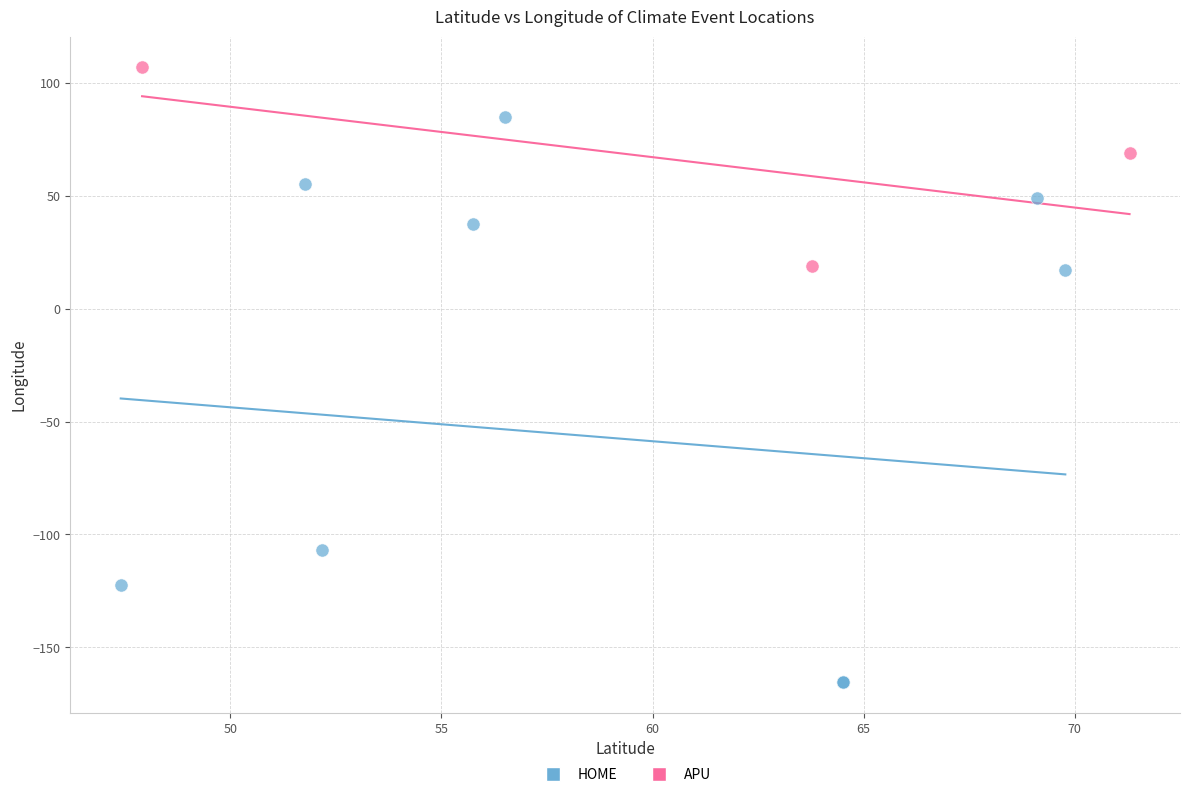

What are all the series names shown in the legend?

HOME, APU